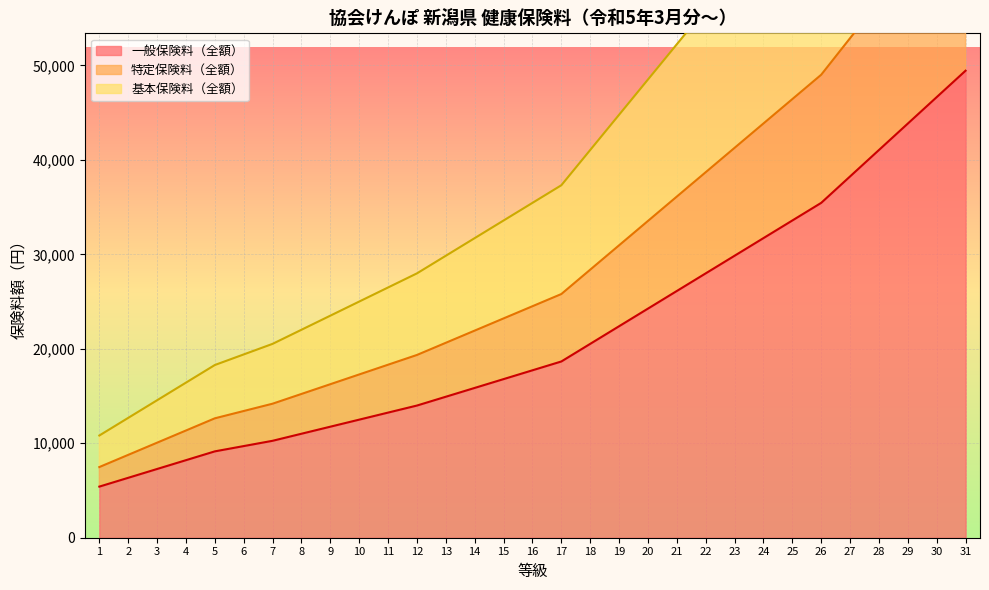

What is the average value of the 基本保険料（全額） series?

43483.8